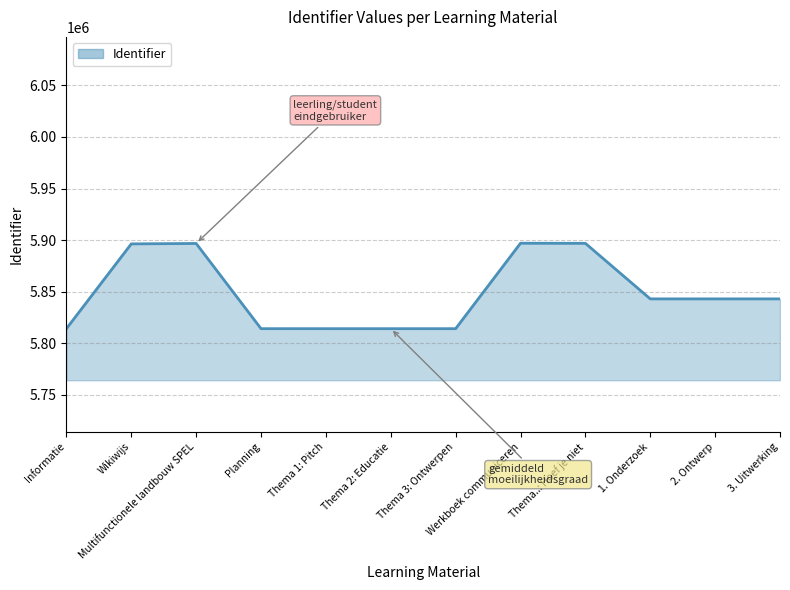

At which label is the value closest to 5855603?

3. Uitwerking